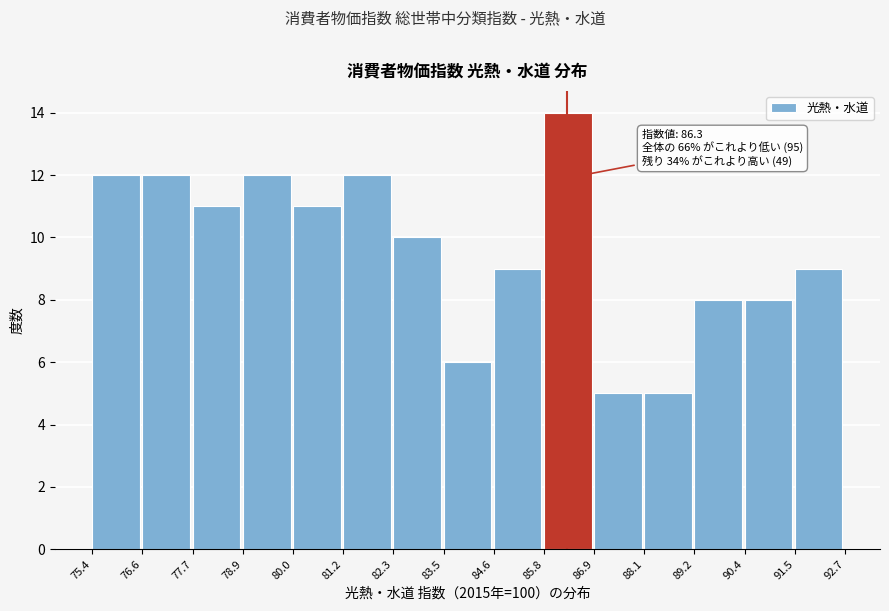

Over which range of the x-axis is the bar tallest?

85.8 to 86.9